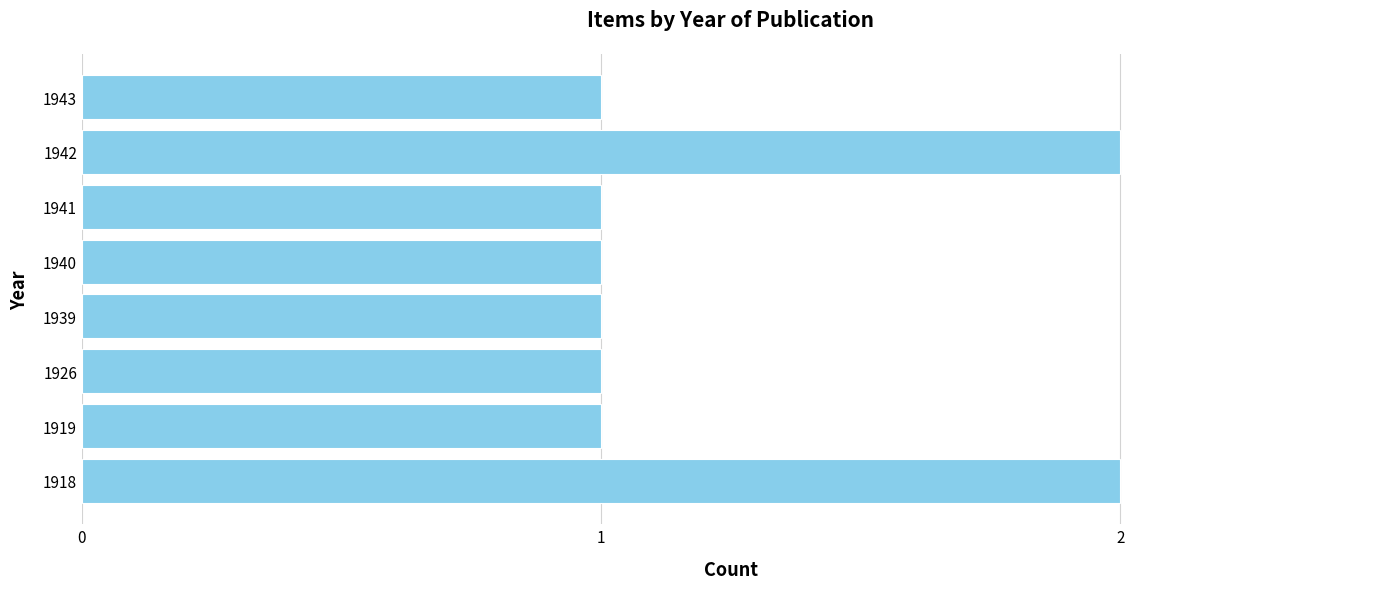

What is the difference between the maximum and minimum values?

1